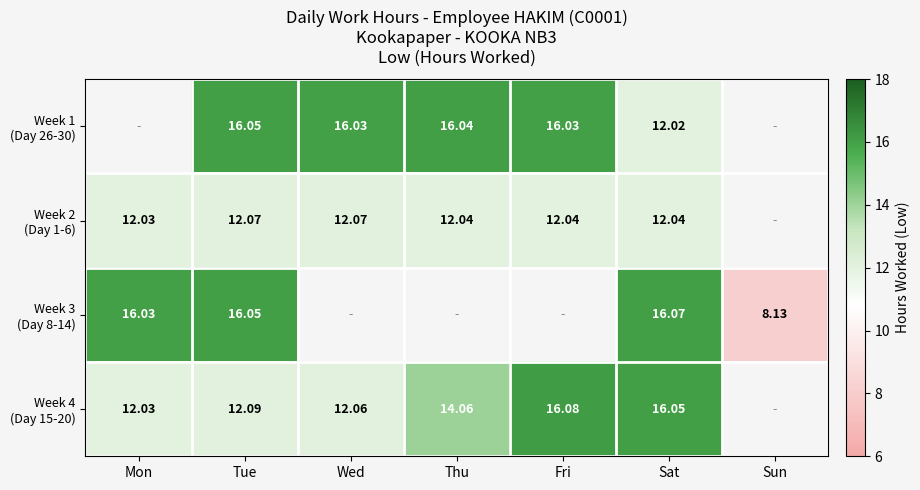

Which series has the widest spread of values?

Week 3 (Day 8-14)